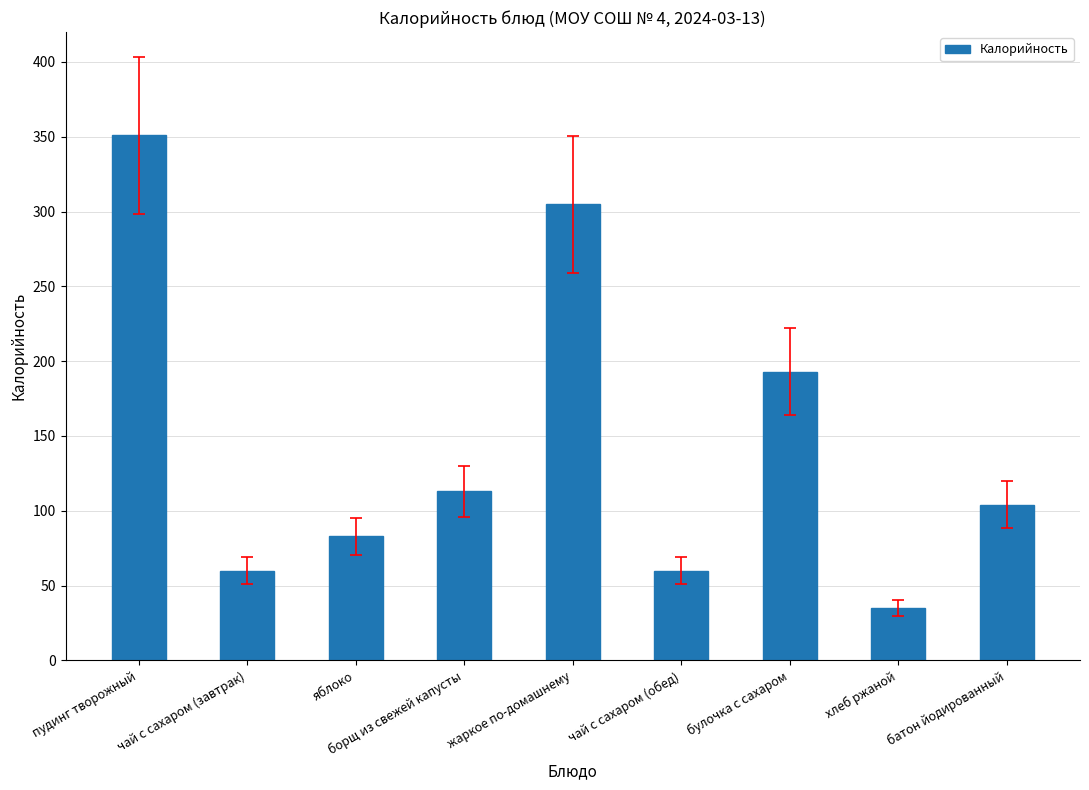

What is the change in value from хлеб ржаной to батон йодированный?

+69